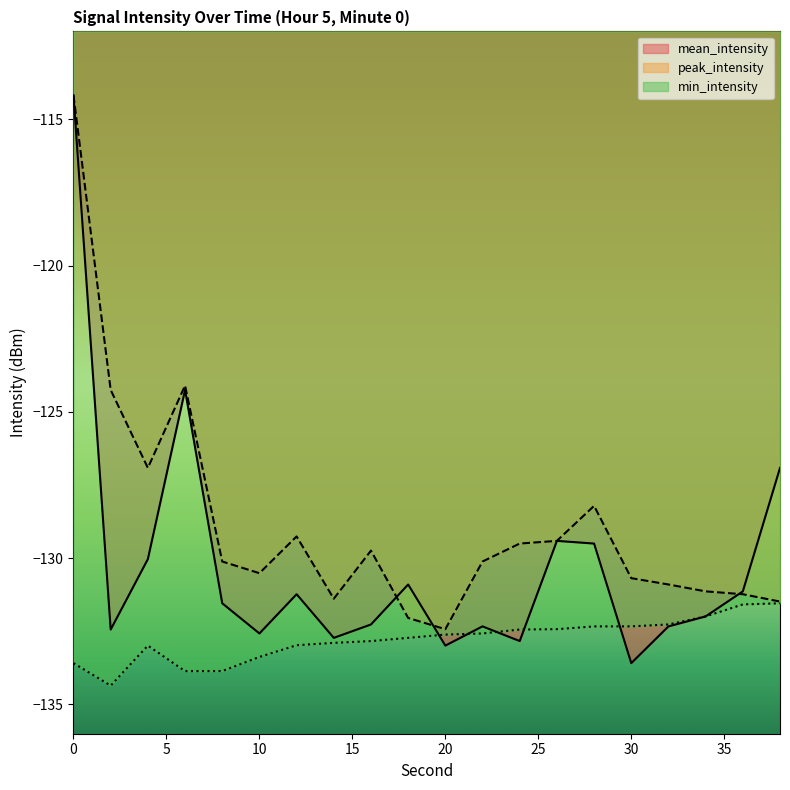

What are all the series names shown in the legend?

mean_intensity, peak_intensity, min_intensity